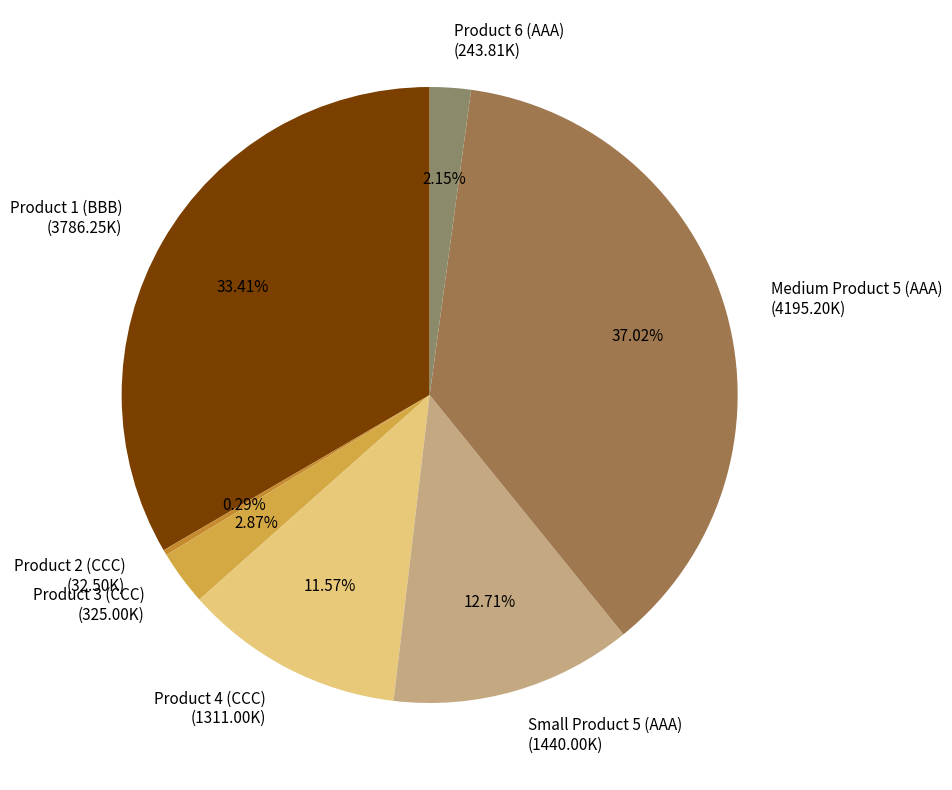

What is the ratio of the value at Product 3 (CCC) to the value at Product 6 (AAA)?

1.3